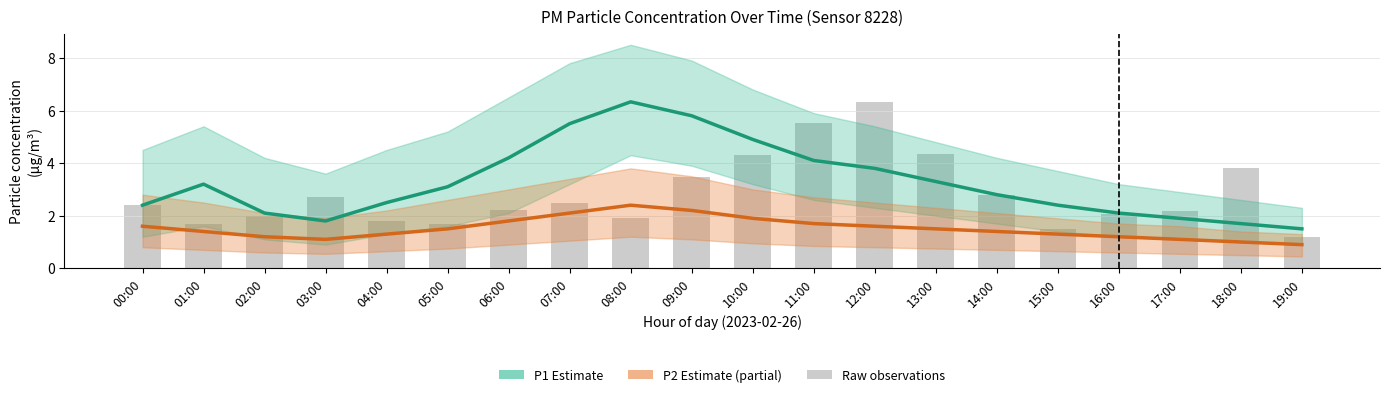

Which category has the lowest value in the P2 Estimate (partial) series?

19:00